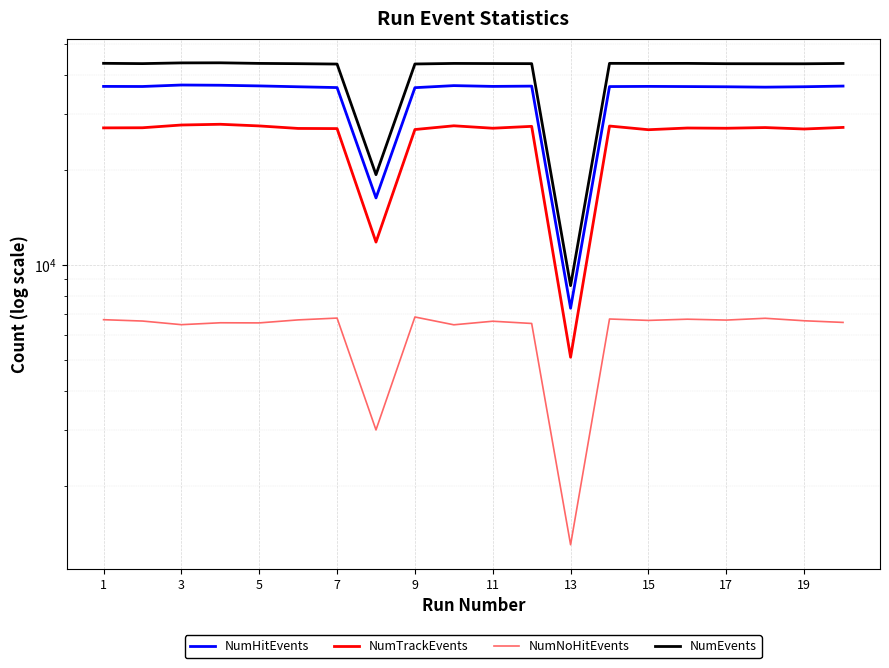

The NumTrackEvents series shows 27538 at 19. True or false?

True